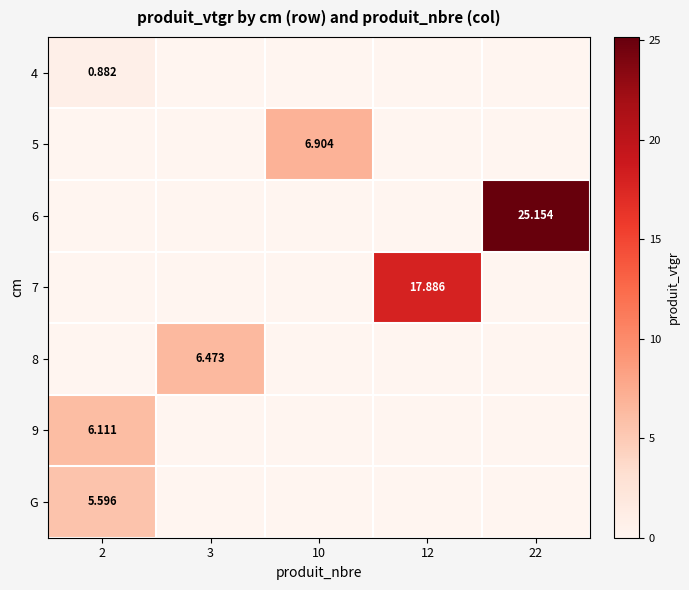

What is the spread (max minus min) of values at 2?

6.1